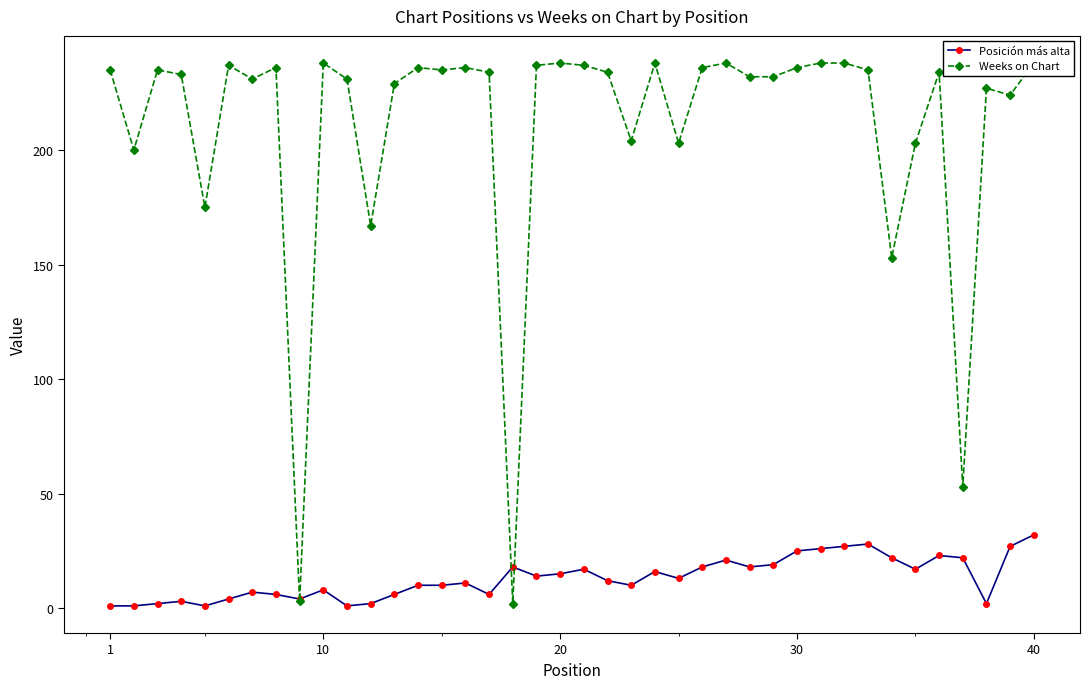

What are all the series names shown in the legend?

Posición más alta, Weeks on Chart